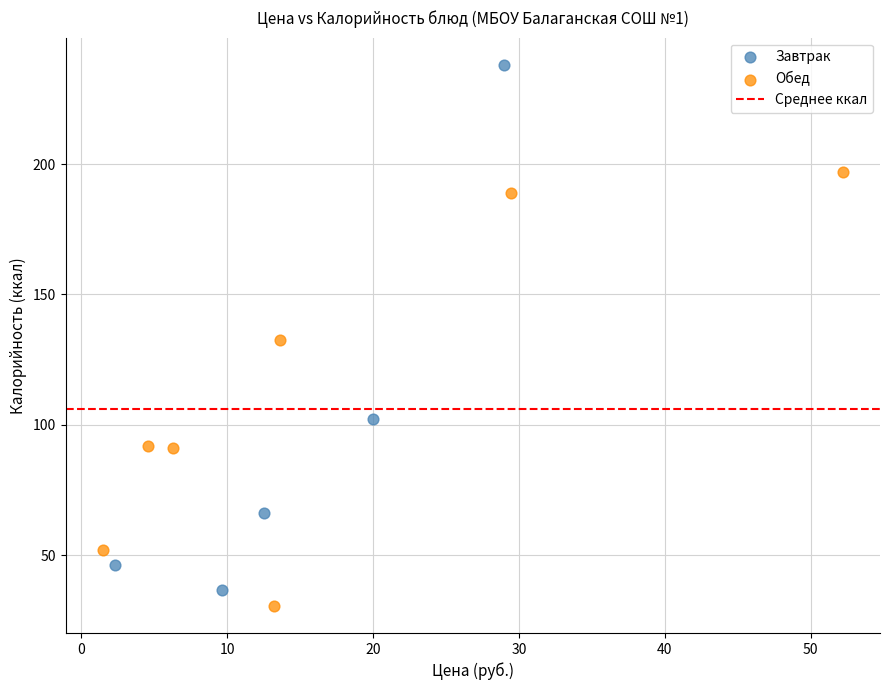

Which series has the largest Y range (max minus min)?

Завтрак